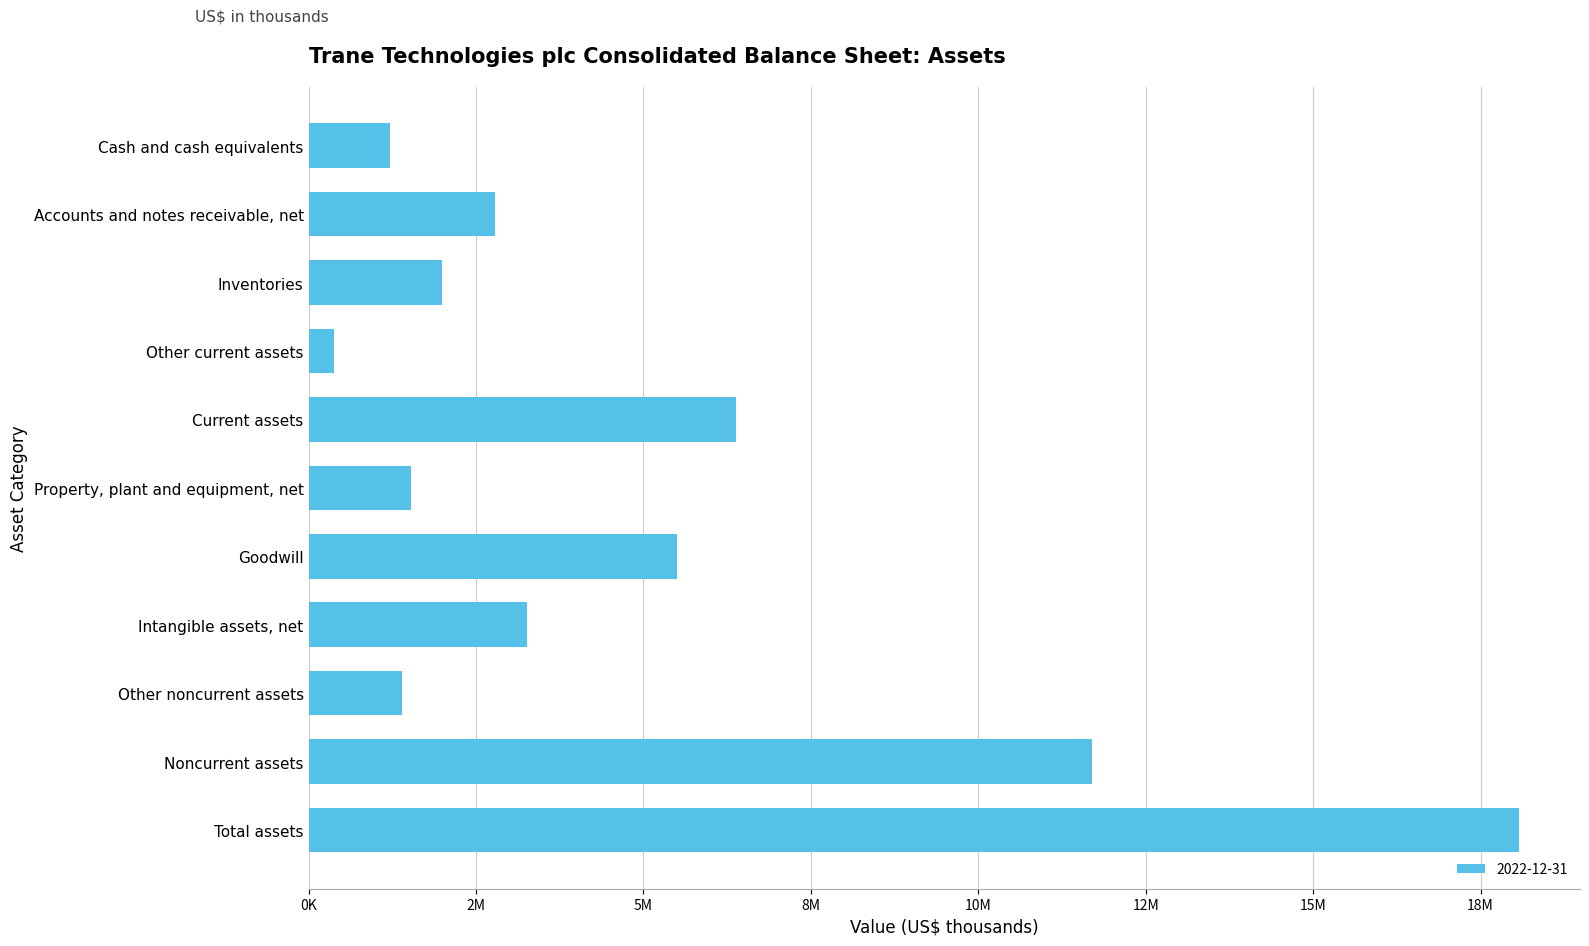

Does the chart contain any negative values?

No